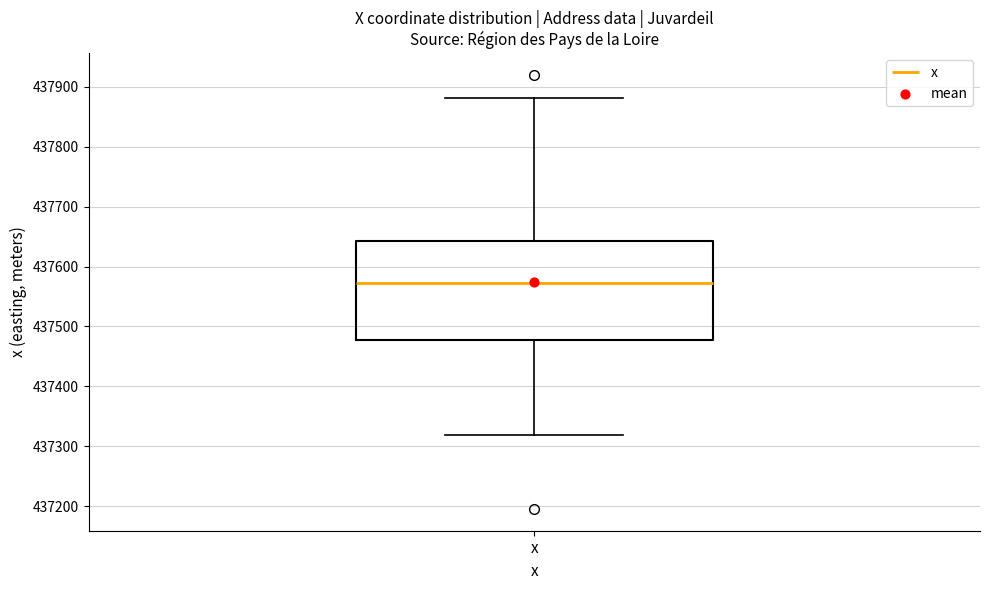

Transcribe this box plot: give where the median line is, the range the box spans, and where the two whiskers end, as read against the y-axis. The values are not printed on the chart, so give them approximately, as read against the axis.

median 437570, box 437480 to 437640, whiskers 437320 to 437880